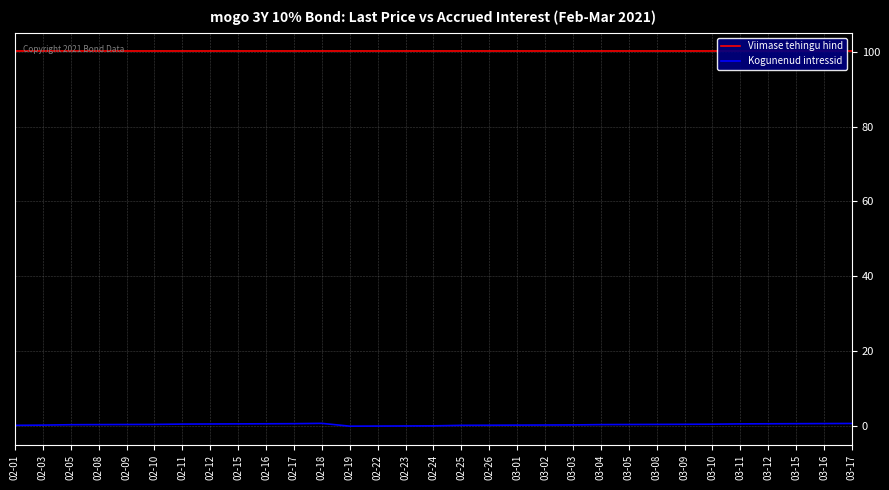

What is the difference between the Kogunenud intressid values at 03-01 and 02-24?

0.2